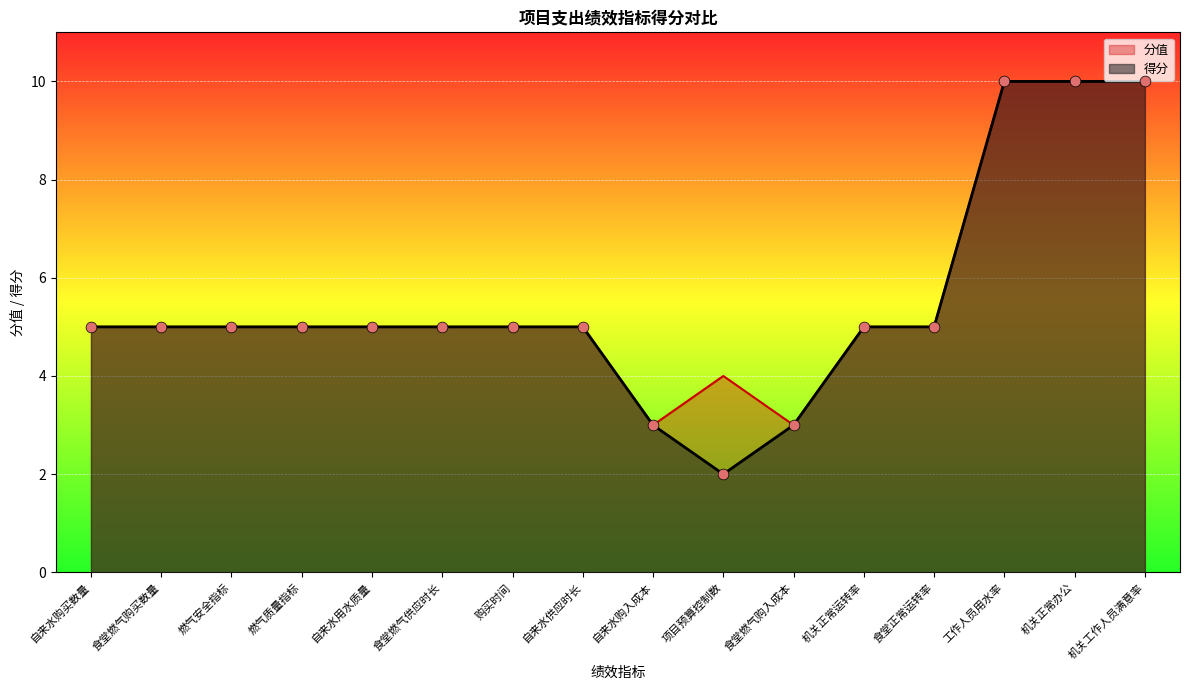

At how many categories does at least one series exceed 8?

3